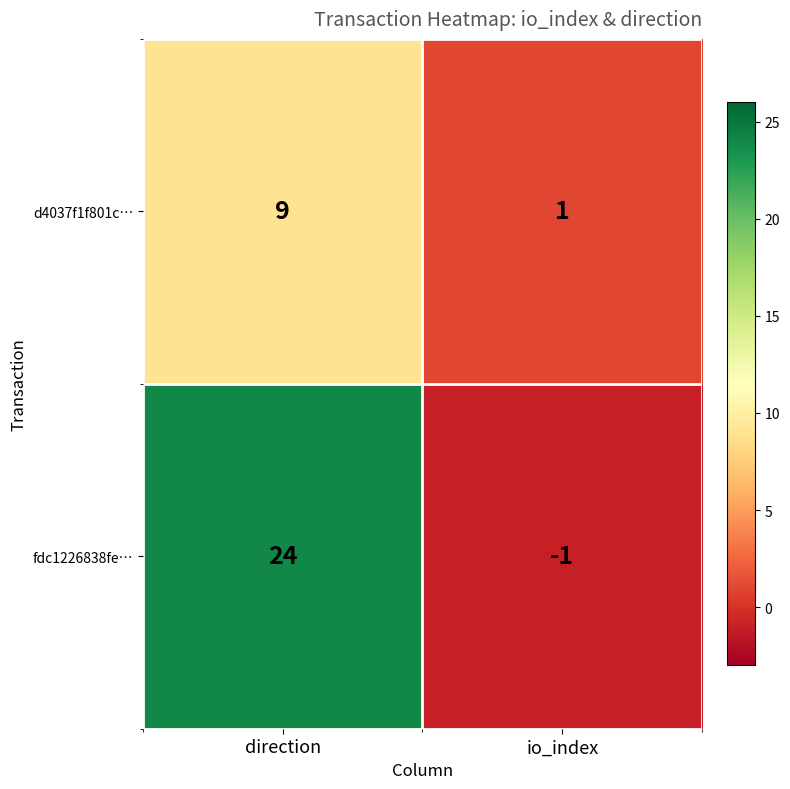

What is the sum of all fdc1226838fe… values?

23